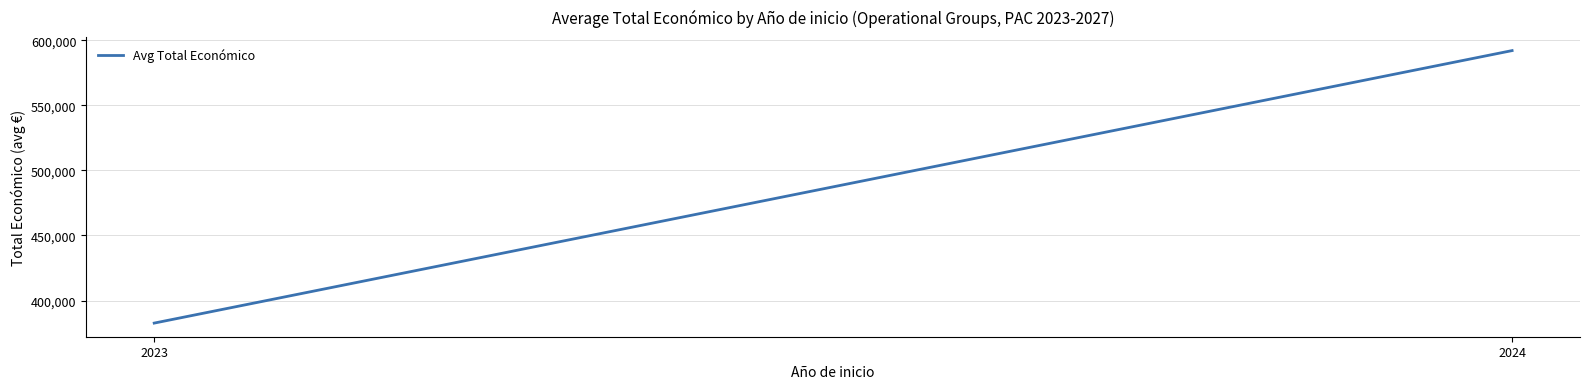

How many distinct data groups are displayed?

1